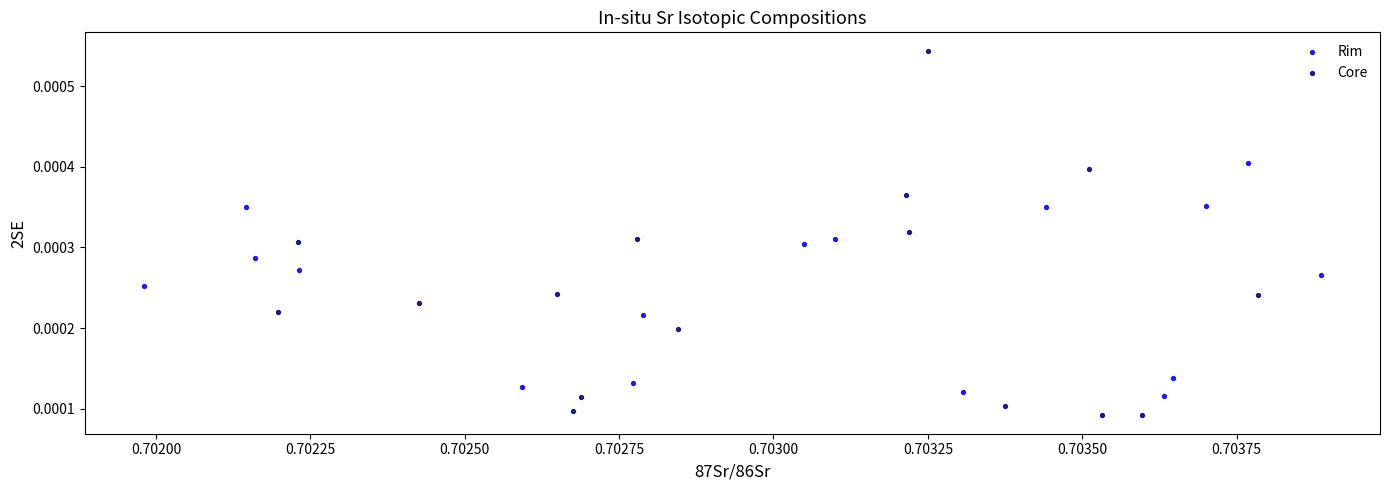

Which series contains the lowest Y value?

Core